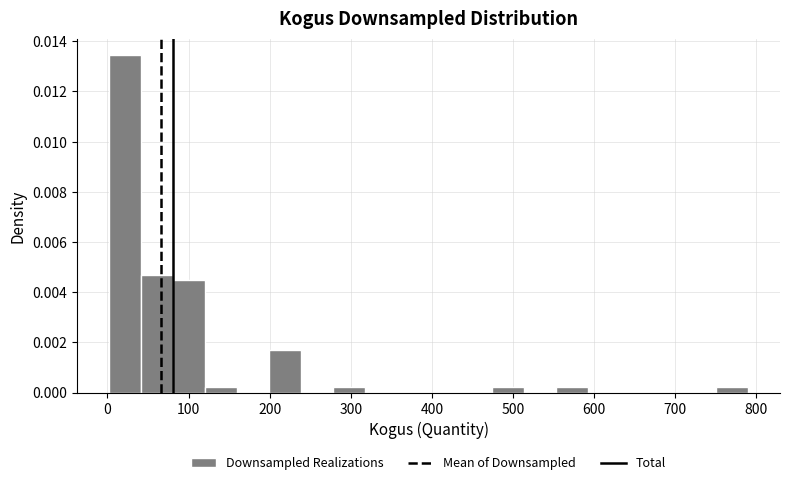

Read against the x-axis, roughly where is the centre of the tallest bar?

20